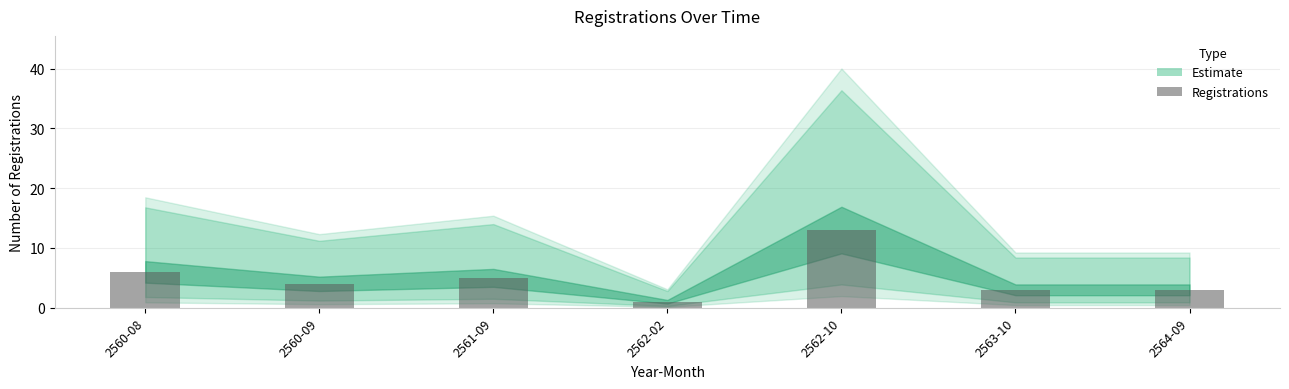

Is it true that the value at 2562-02 is 1?

True